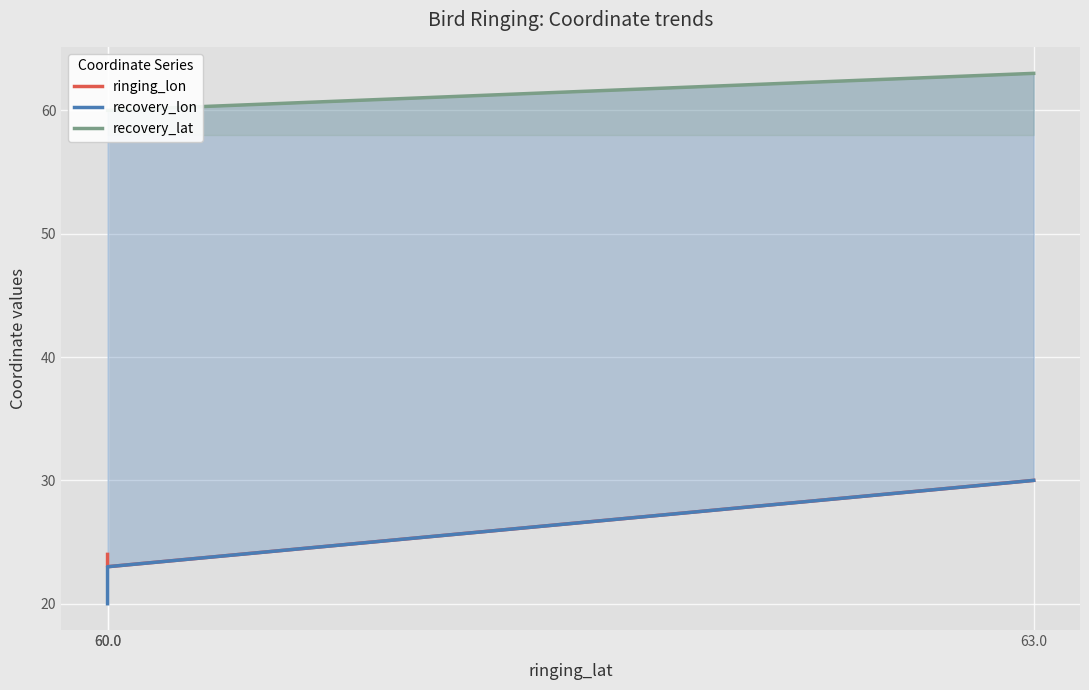

Is it true that recovery_lon equals 9 at 60.0?

False